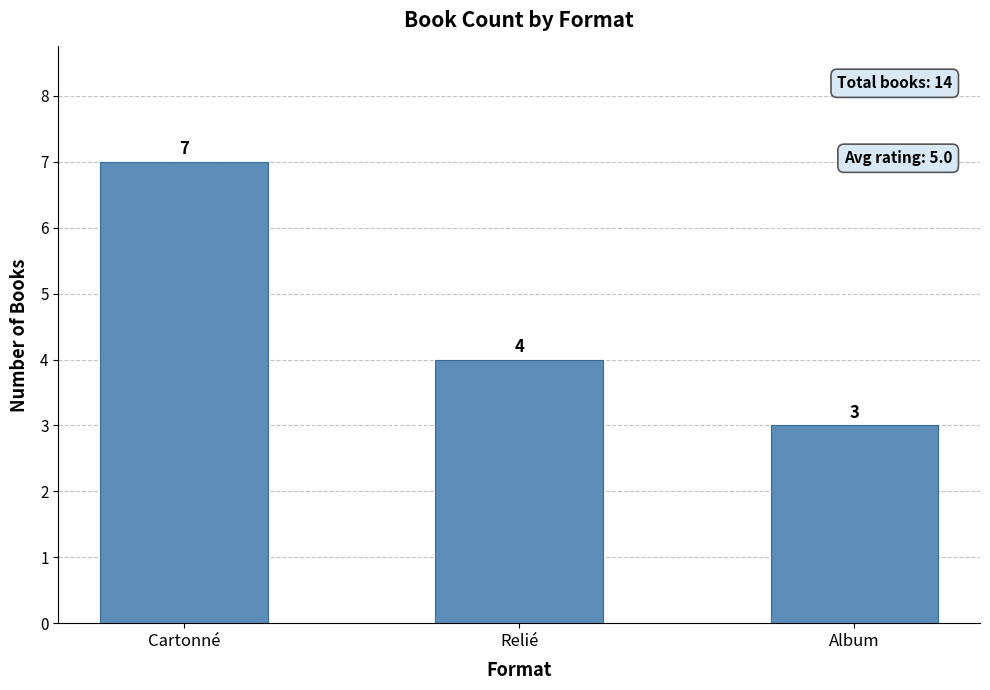

At which label does the data first exceed 4?

Cartonné